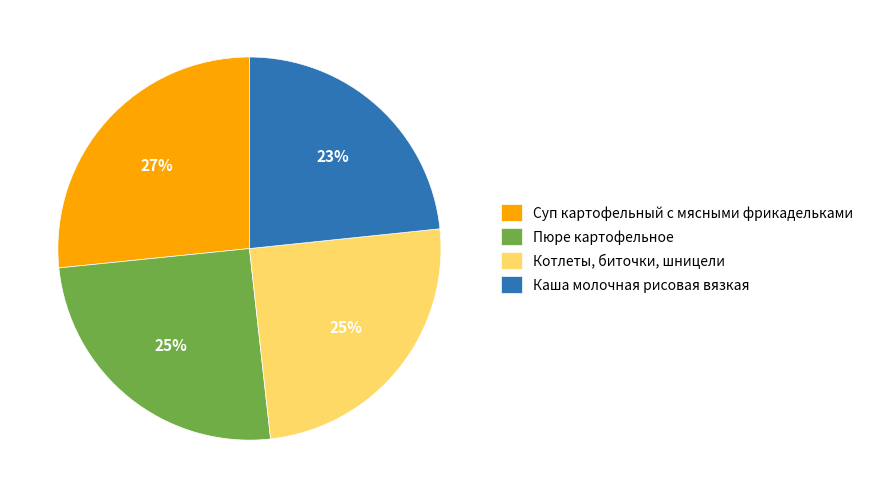

To the nearest percent, what is the average slice percentage?

25%